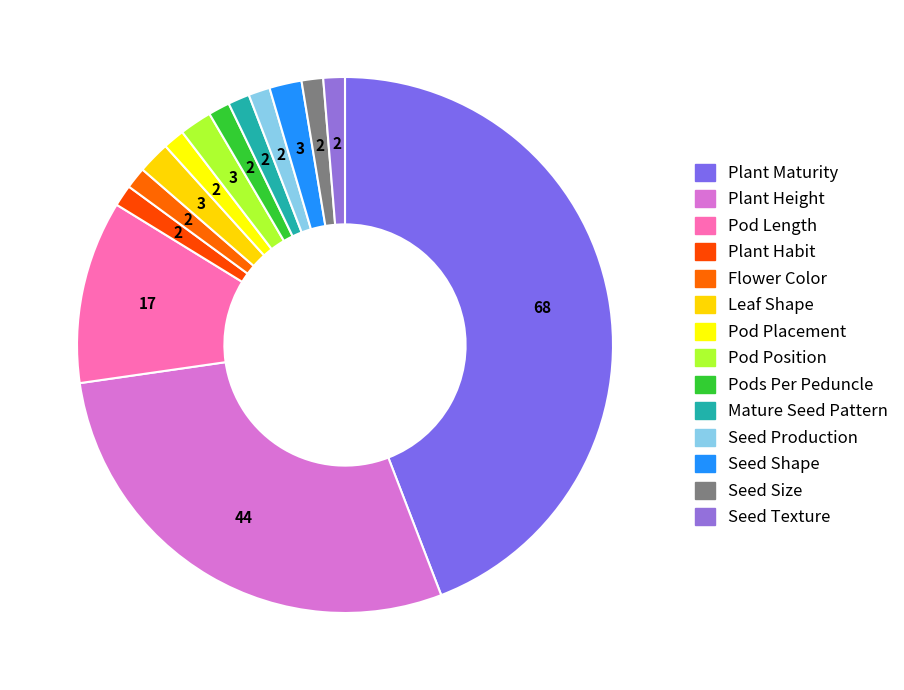

Do Flower Color and Seed Size together represent more than half of the pie?

No